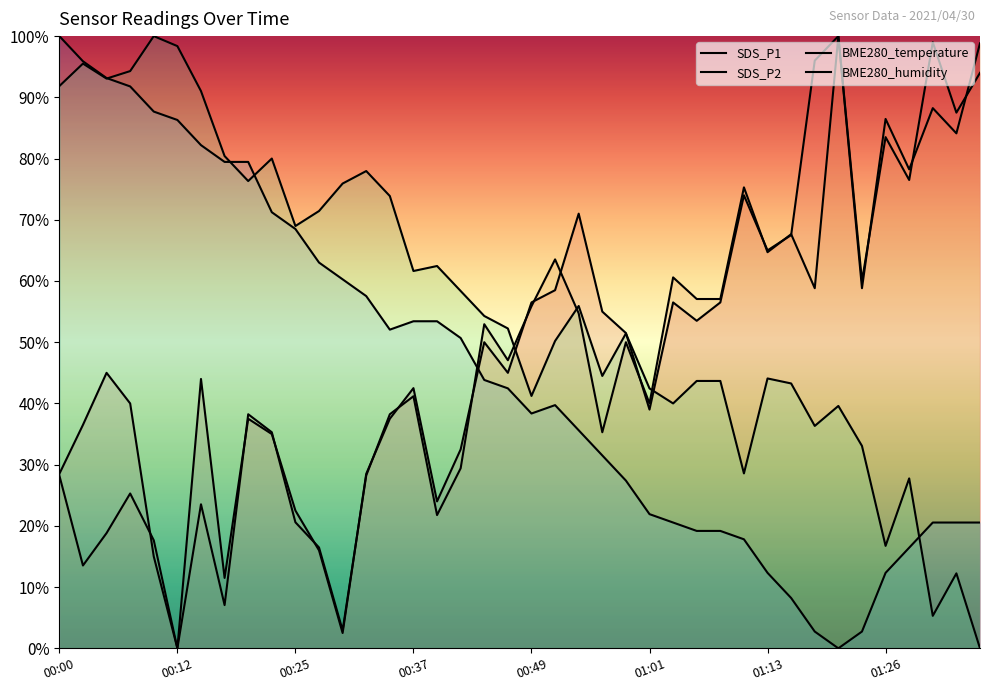

What is the maximum value shown in the chart?

100.0